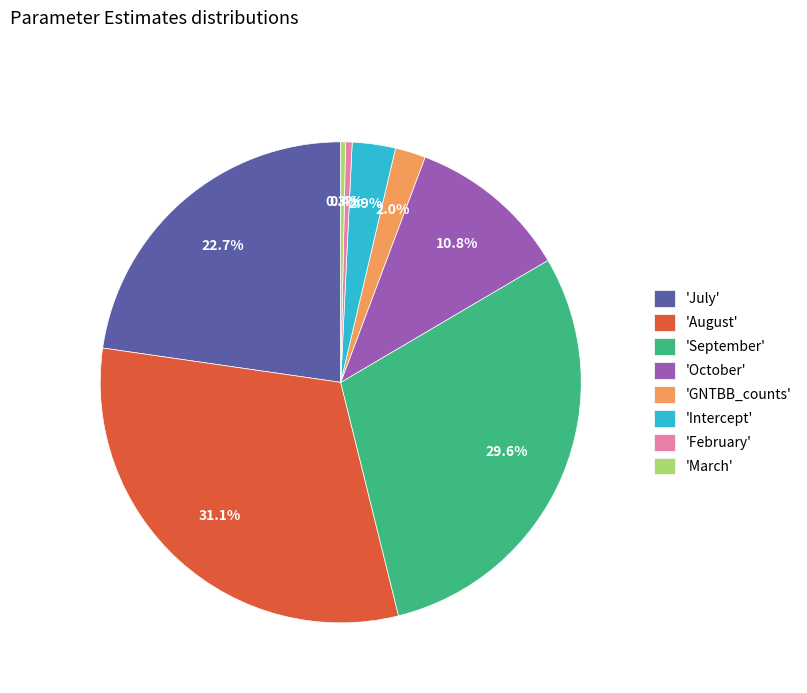

Is 'August' the majority of the pie?

No